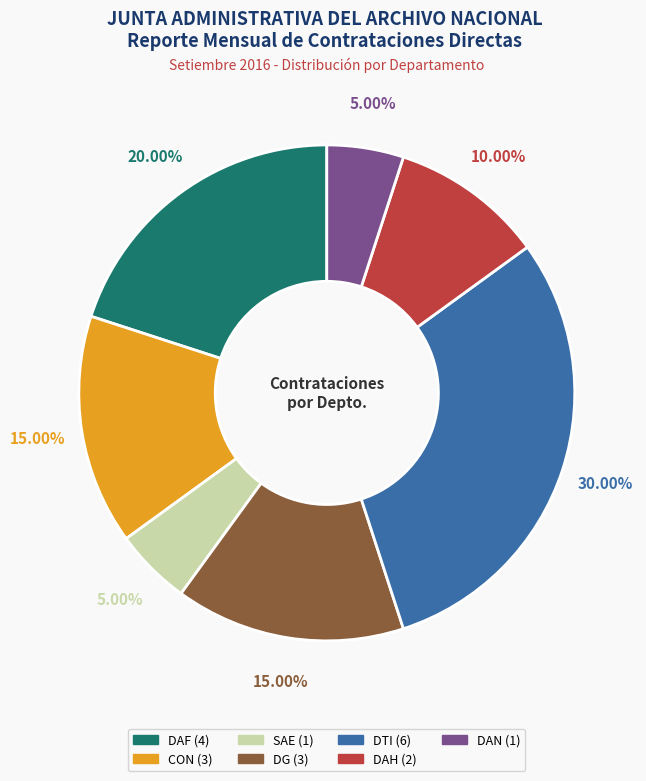

How many segments does this pie chart have?

7